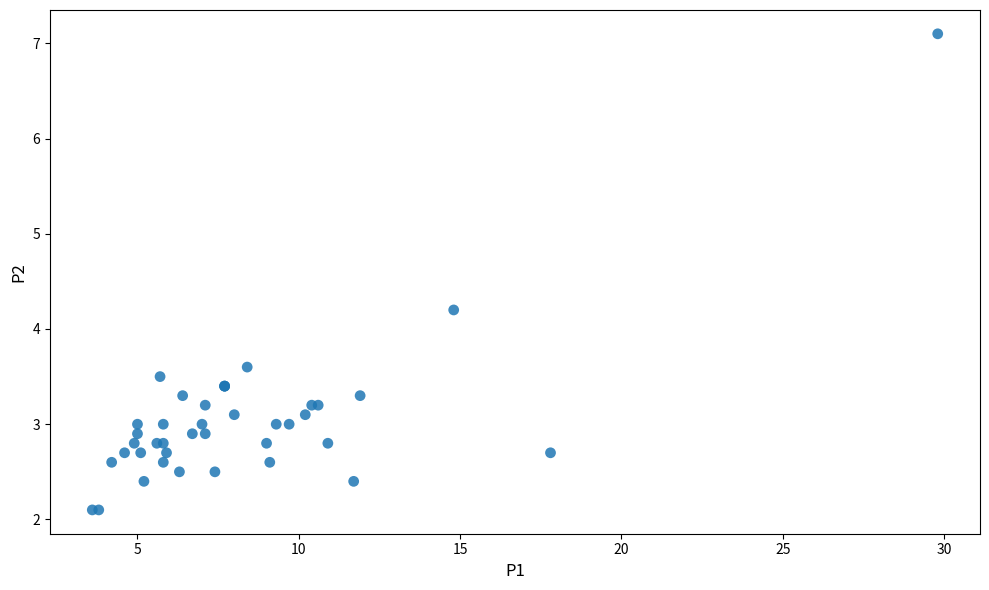

What Y value in the scatter plot is closest to 4?

4.2